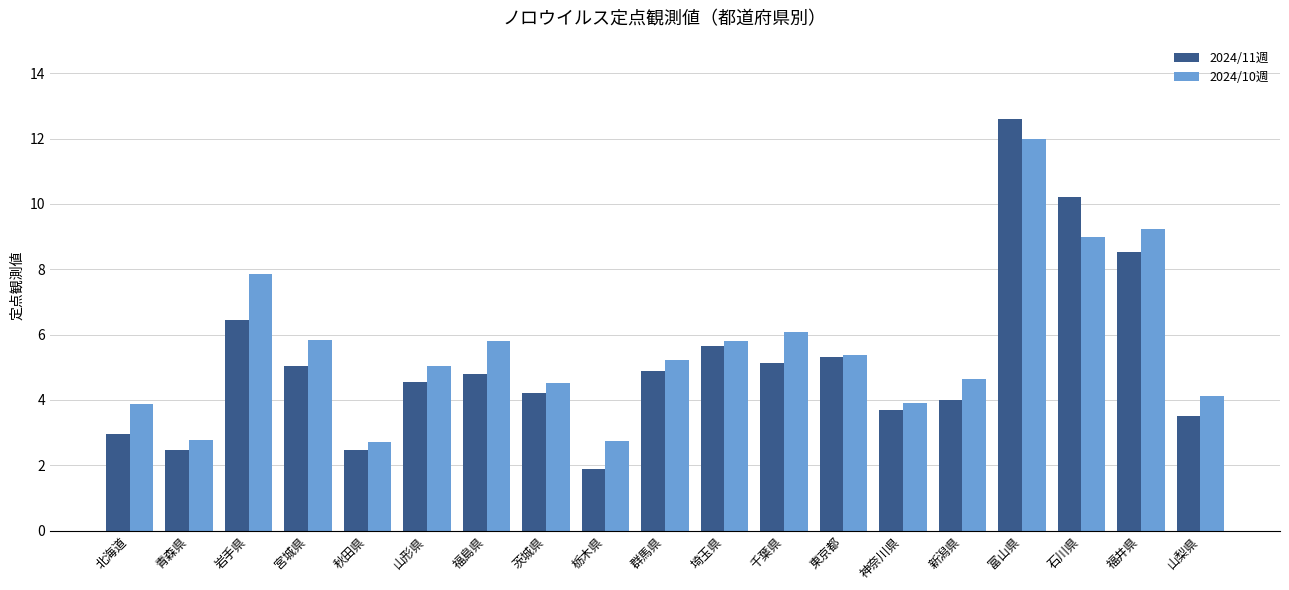

At which category is the sum across all series the highest?

富山県